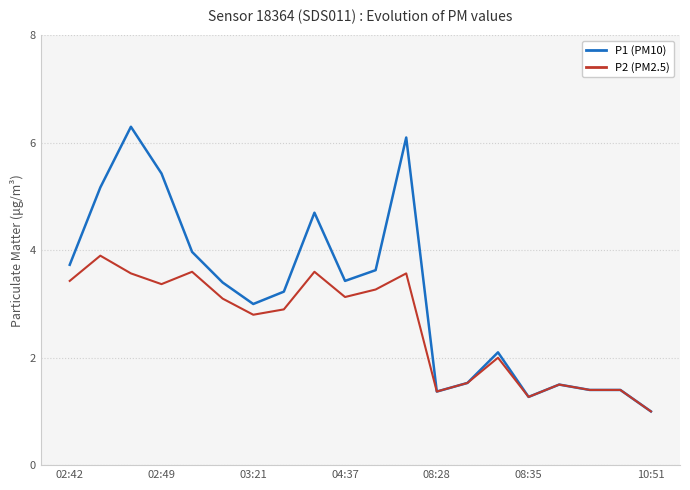

Which series has the widest spread of values?

P1 (PM10)